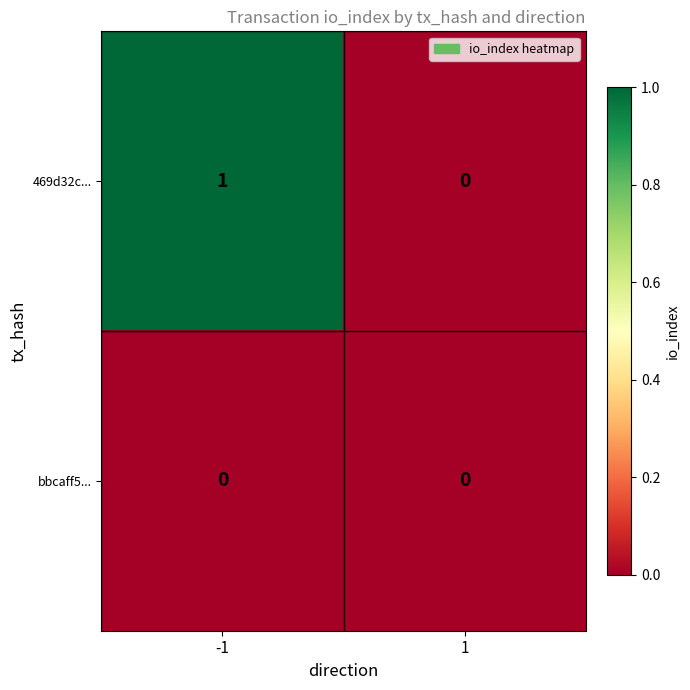

Is it true that bbcaff5... equals 0 at -1?

True